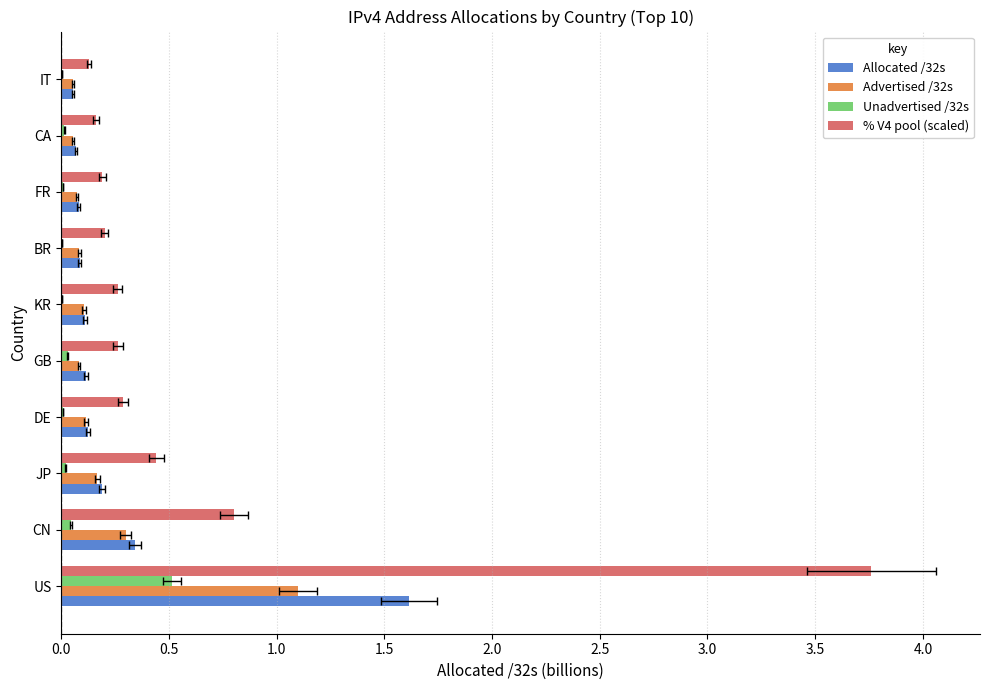

What is the highest value of the % V4 pool (scaled) series?

3.8